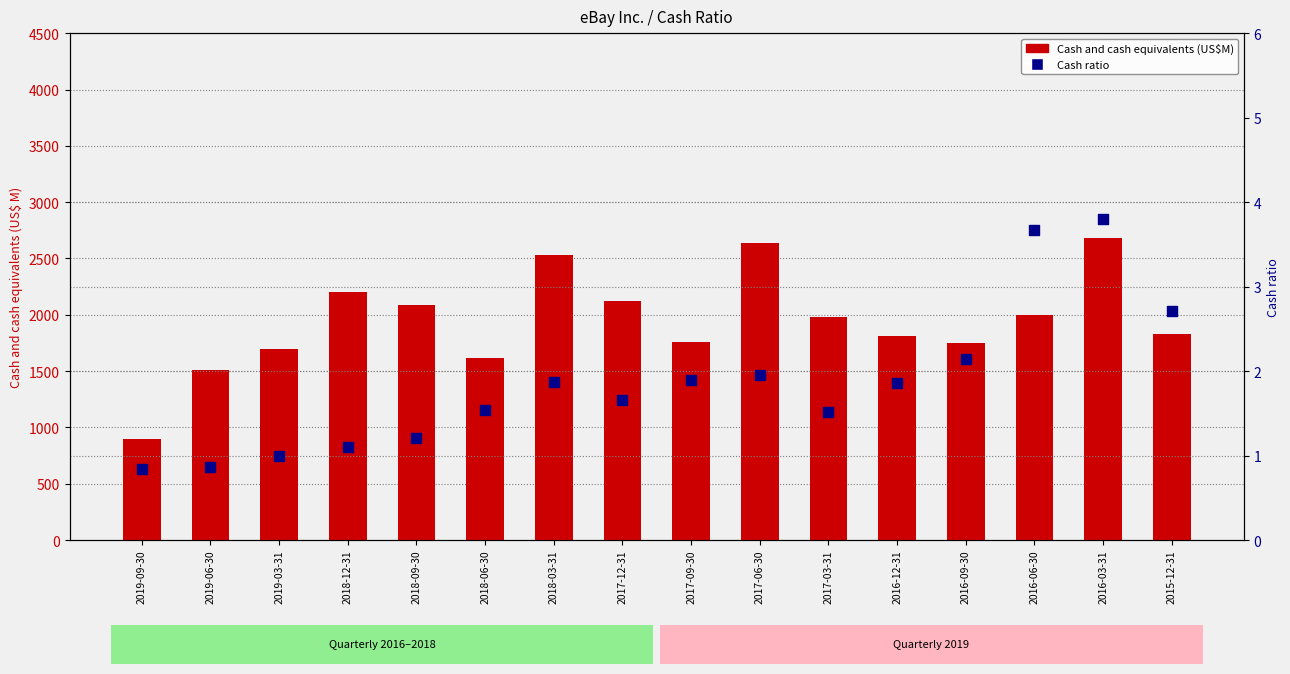

Which series contains the highest Y value?

Cash and cash equivalents (US$M)